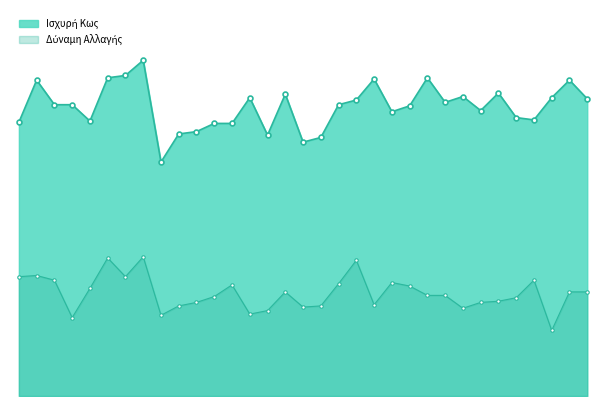

What is the change in value from 159 to 164?

+43